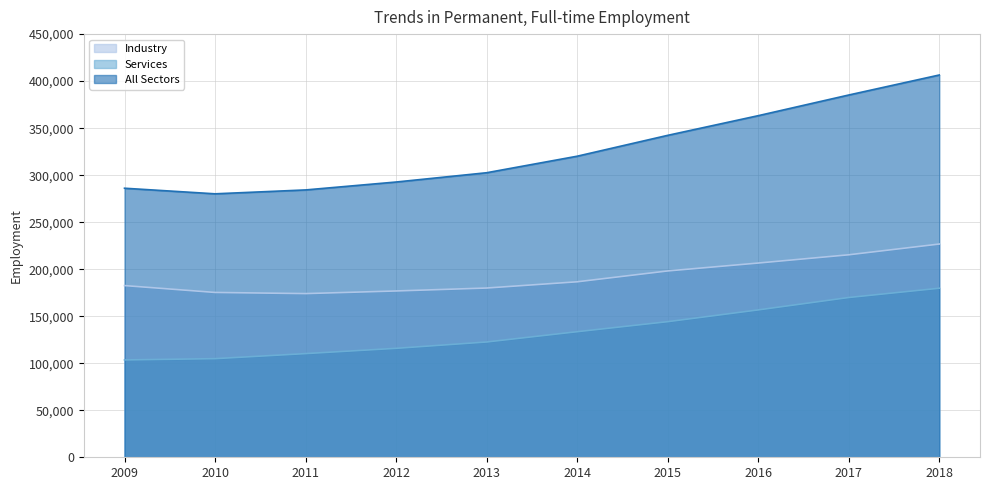

Reading left to right, what are all the values shown in this chart?

Industry: 182592	175286	174056	176856	179983	186616	198146	206552	215331	226758
Services: 103520	104884	110246	115856	122602	133537	144199	156711	169910	179762
All Sectors: 286112	280170	284302	292712	302585	320153	342345	363263	385241	406520